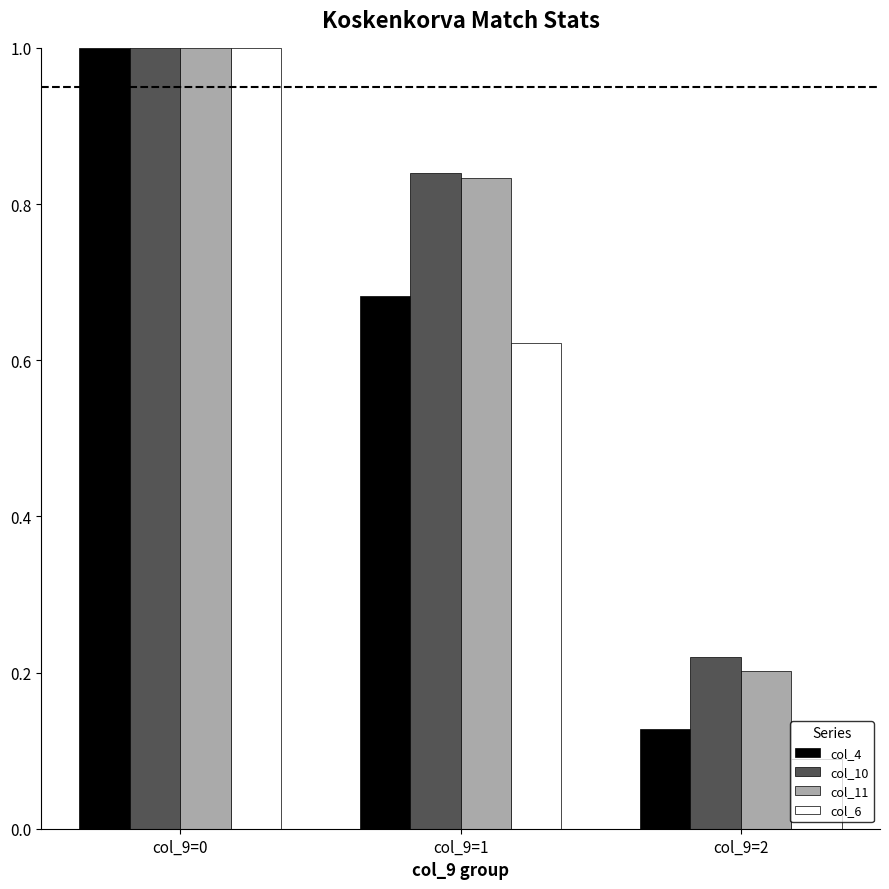

At which category is the sum across all series the highest?

col_9=0